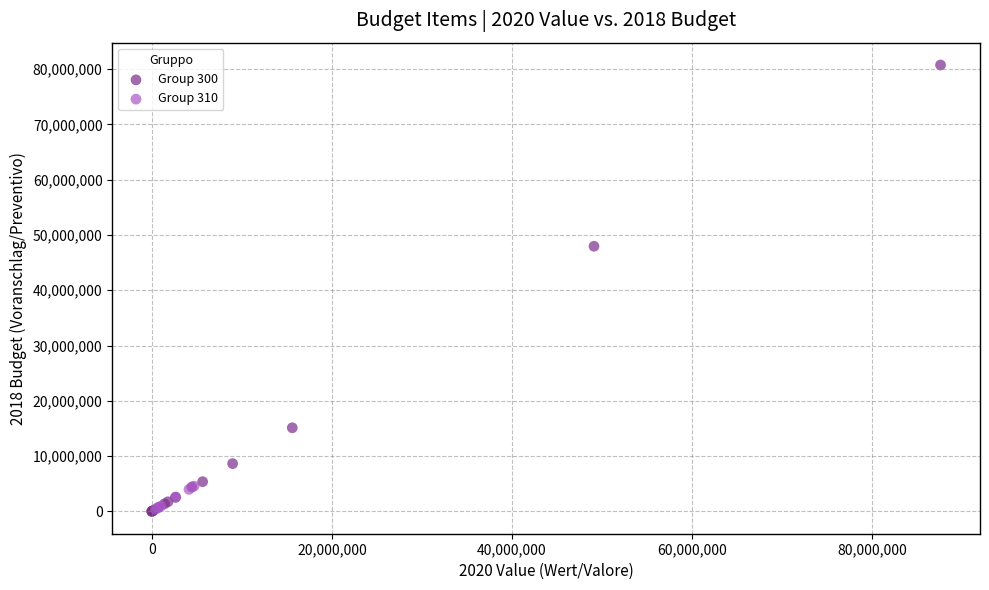

Which series has the widest spread of Y values?

Group 300